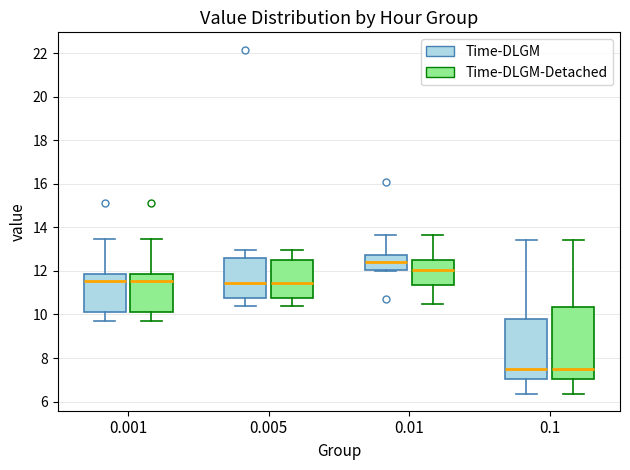

Reading left to right, read every box against the y-axis: the position of its median line, the range the box covers, and the ends of its whiskers. The values are not printed on the chart, so give them approximately, as read against the axis.

0.001 (Time-DLGM): median 11.6, box 10.2 to 11.8, whiskers 9.8 to 13.4
0.001 (Time-DLGM-Detached): median 11.6, box 10.2 to 11.8, whiskers 9.8 to 13.4
0.005 (Time-DLGM): median 11.4, box 10.8 to 12.6, whiskers 10.4 to 13.0
0.005 (Time-DLGM-Detached): median 11.4, box 10.8 to 12.6, whiskers 10.4 to 13.0
0.01 (Time-DLGM): median 12.4, box 12.0 to 12.8, whiskers 12.0 to 13.6
0.01 (Time-DLGM-Detached): median 12.0, box 11.4 to 12.6, whiskers 10.4 to 13.6
0.1 (Time-DLGM): median 7.4, box 7.0 to 9.8, whiskers 6.4 to 13.4
0.1 (Time-DLGM-Detached): median 7.4, box 7.0 to 10.4, whiskers 6.4 to 13.4